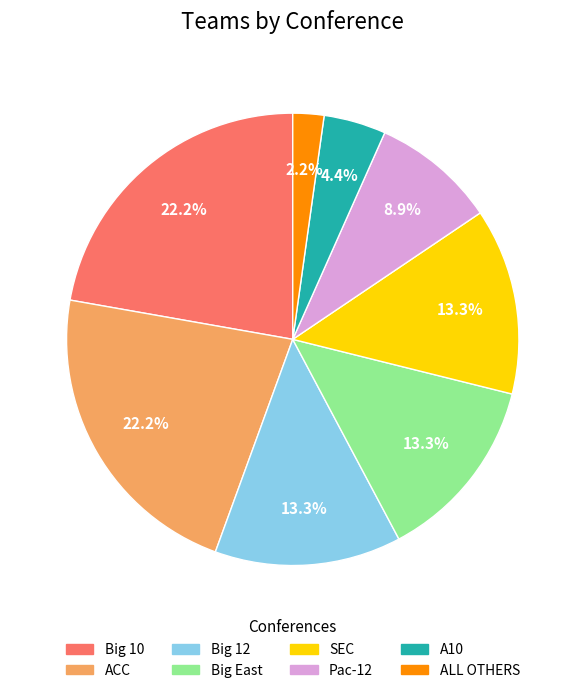

How many slices are in this pie chart?

8